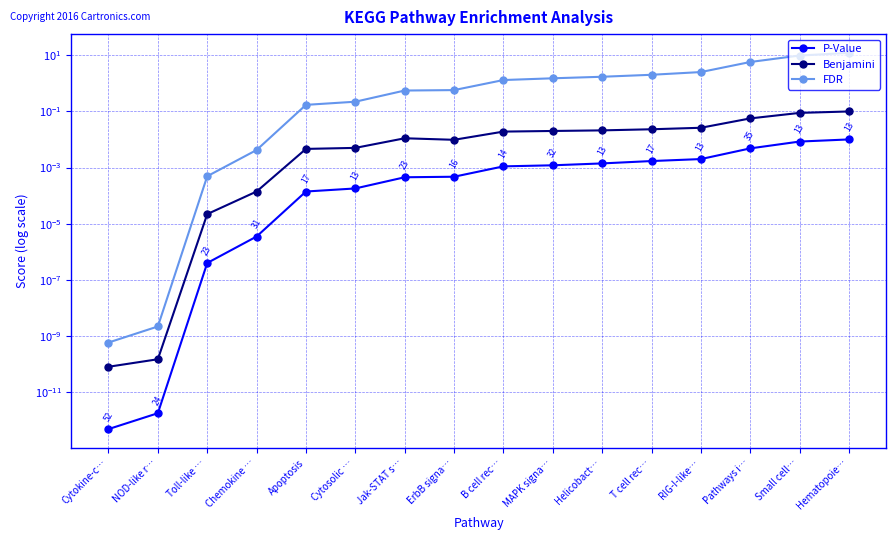

What is the sum of all Benjamini values?

0.4